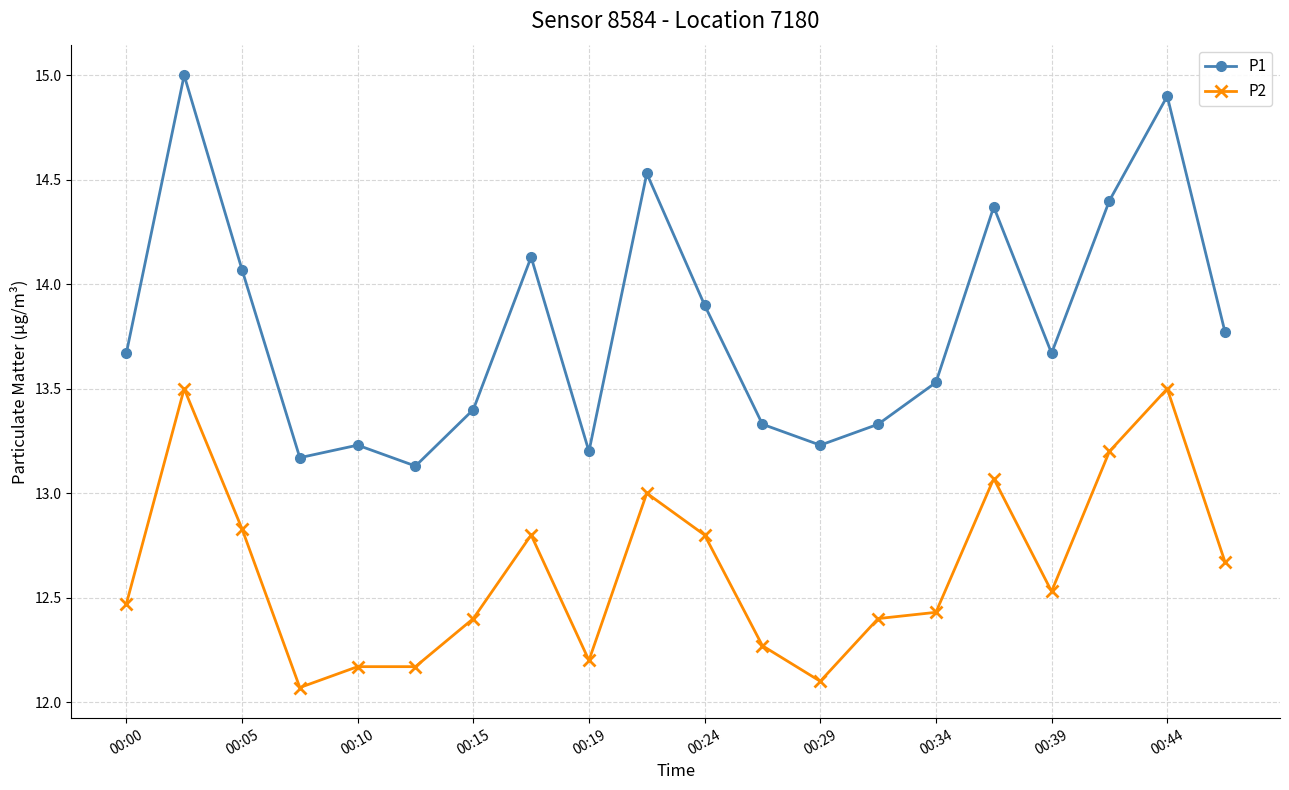

Does the chart display data point markers on the line(s)?

Yes